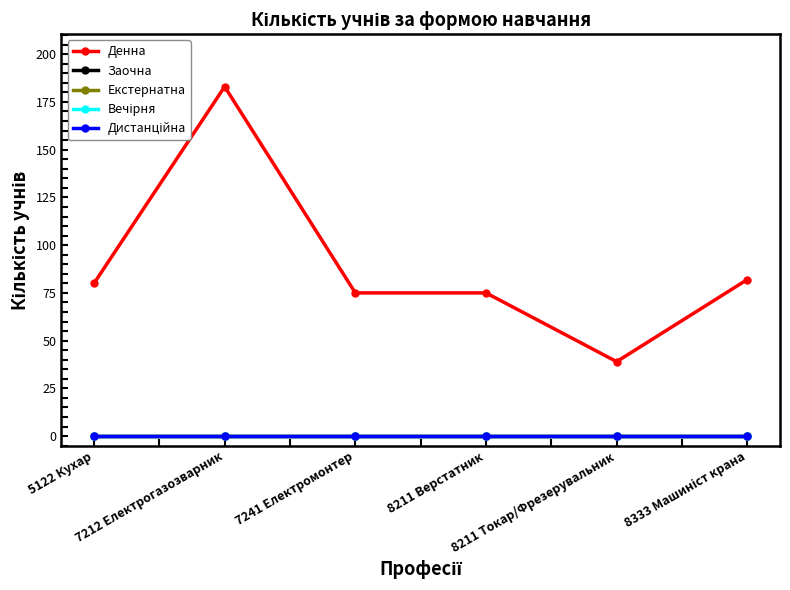

The Заочна series shows 0 at 7212 Електрогазозварник. True or false?

True